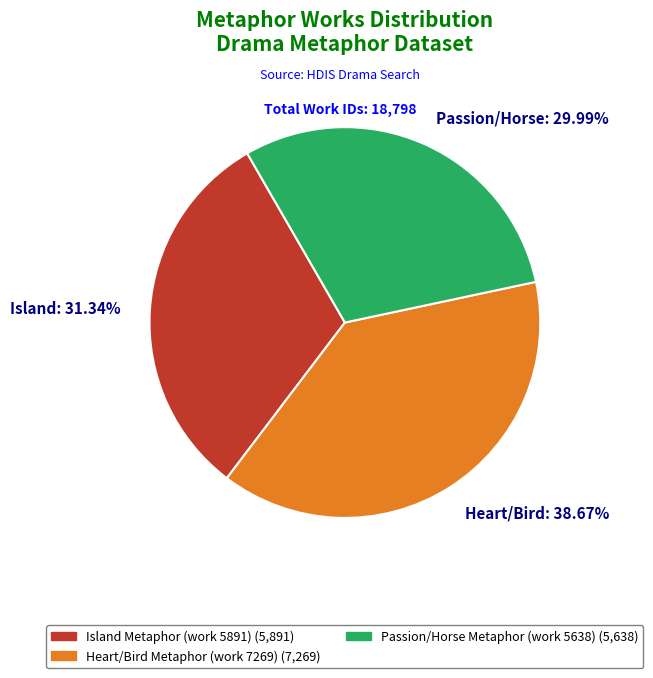

How many slices are in this pie chart?

3